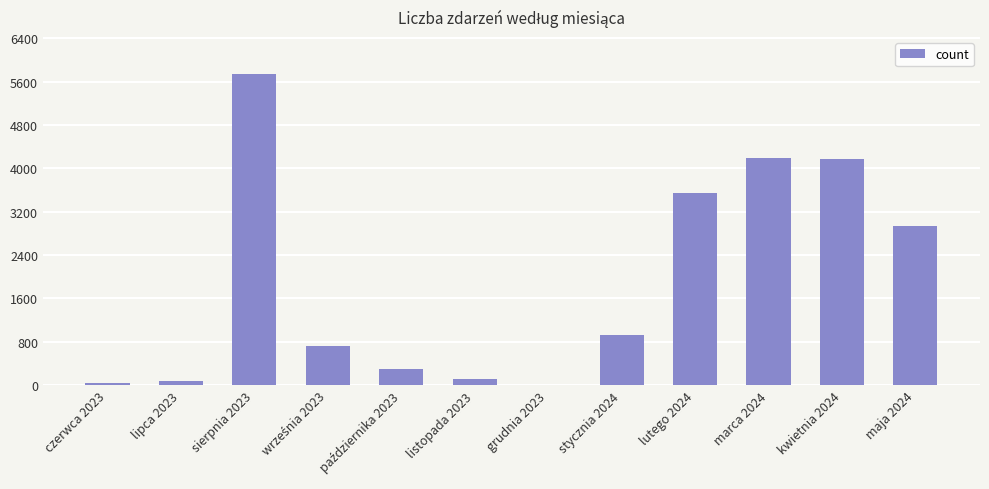

What is the ratio of the value at maja 2024 to the value at lutego 2024?

0.8